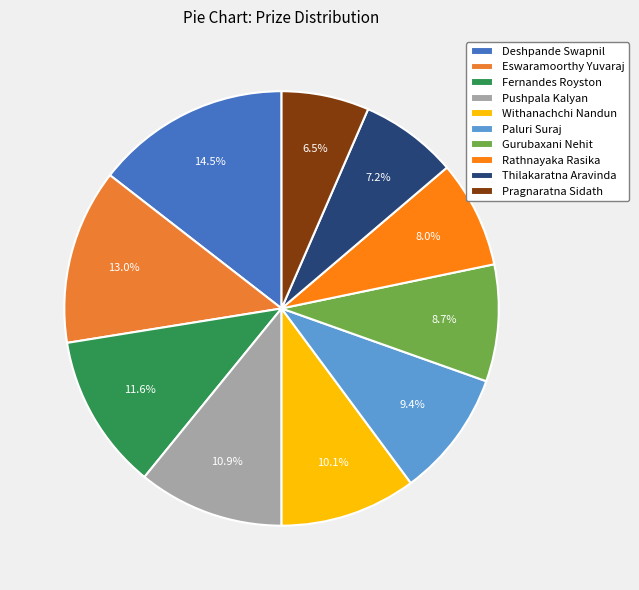

What is the smallest slice in the pie chart?

Pragnaratna Sidath